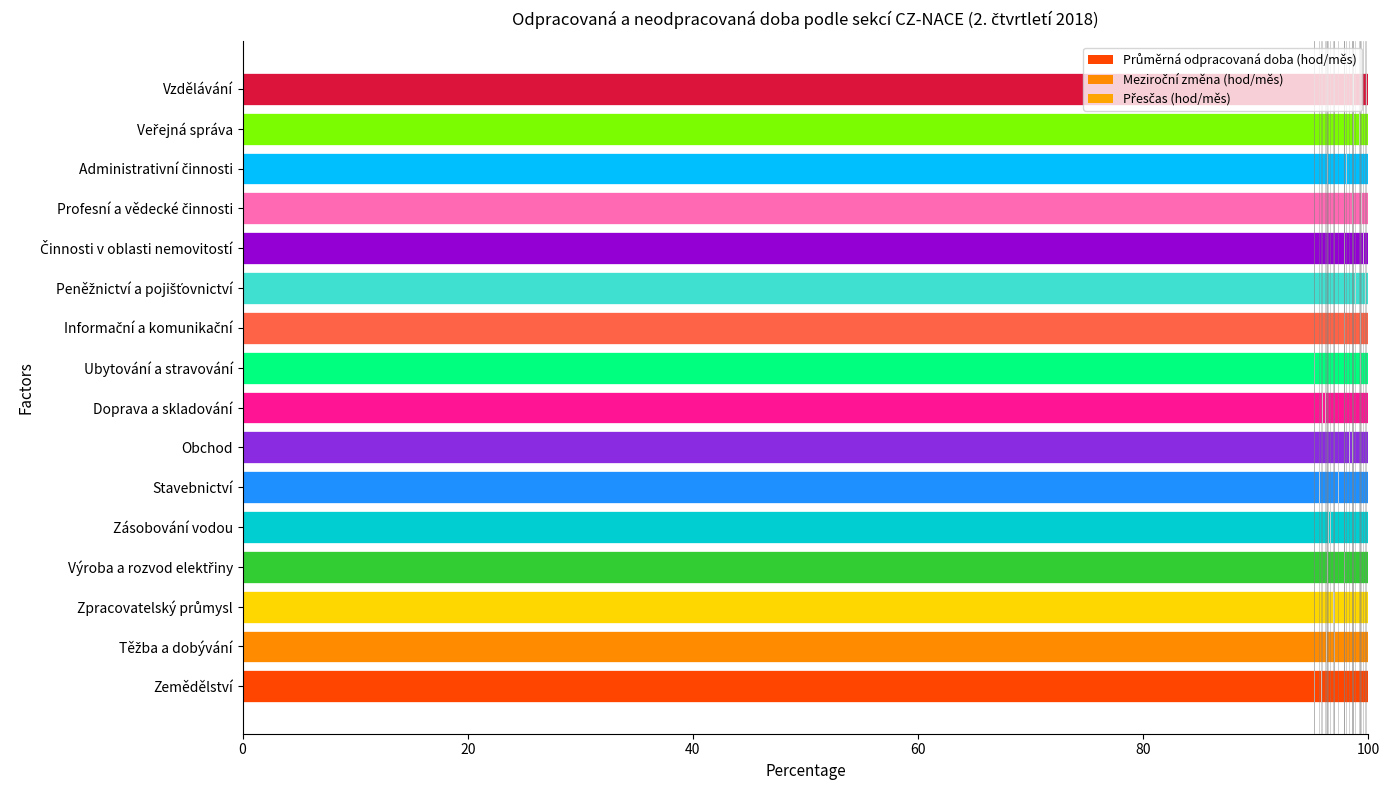

Count the number of data series in this chart.

3